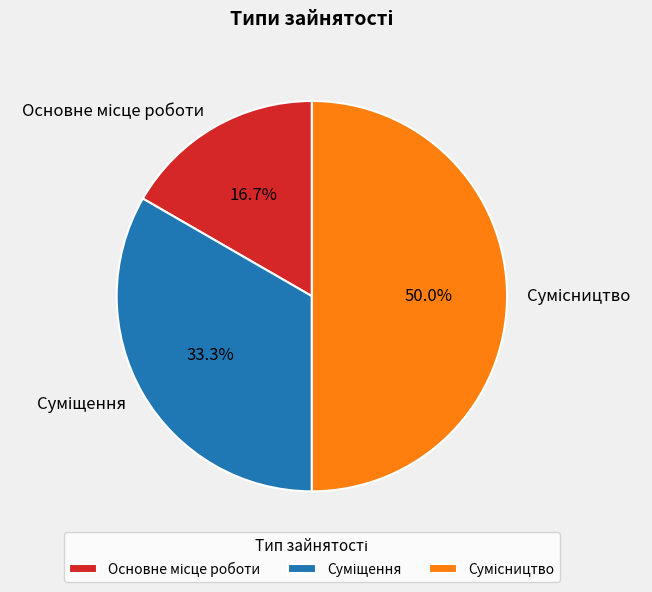

Count the number of slices in the pie.

3